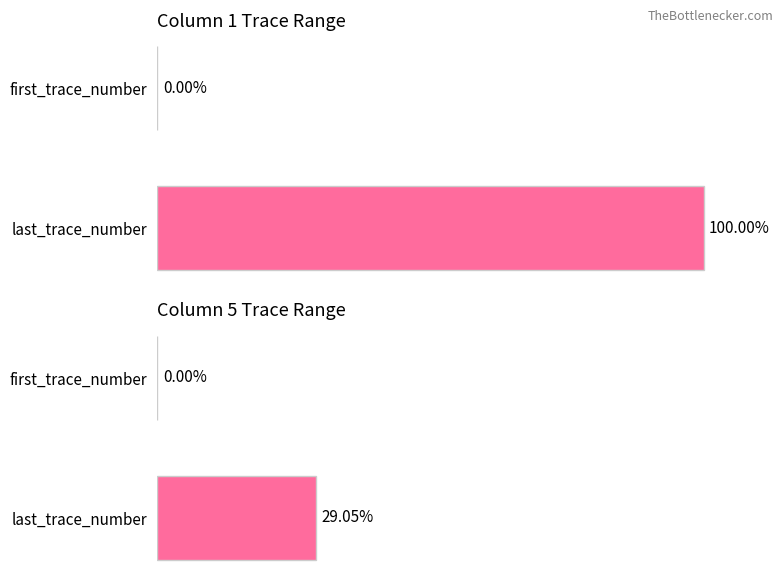

What is the maximum value for Col 5 (first/last trace)?

29.1